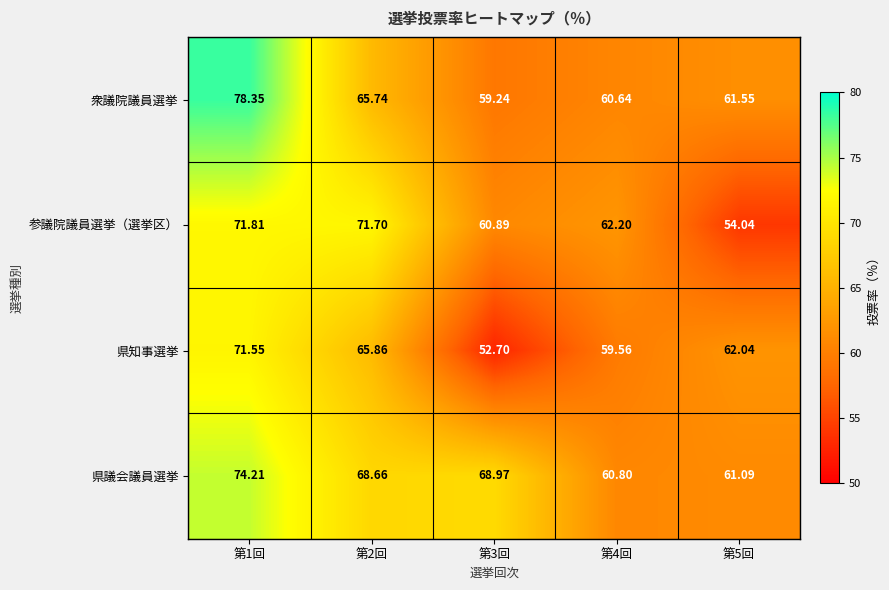

List the series in order of their peak value, highest first.

衆議院議員選挙, 県議会議員選挙, 参議院議員選挙（選挙区）, 県知事選挙